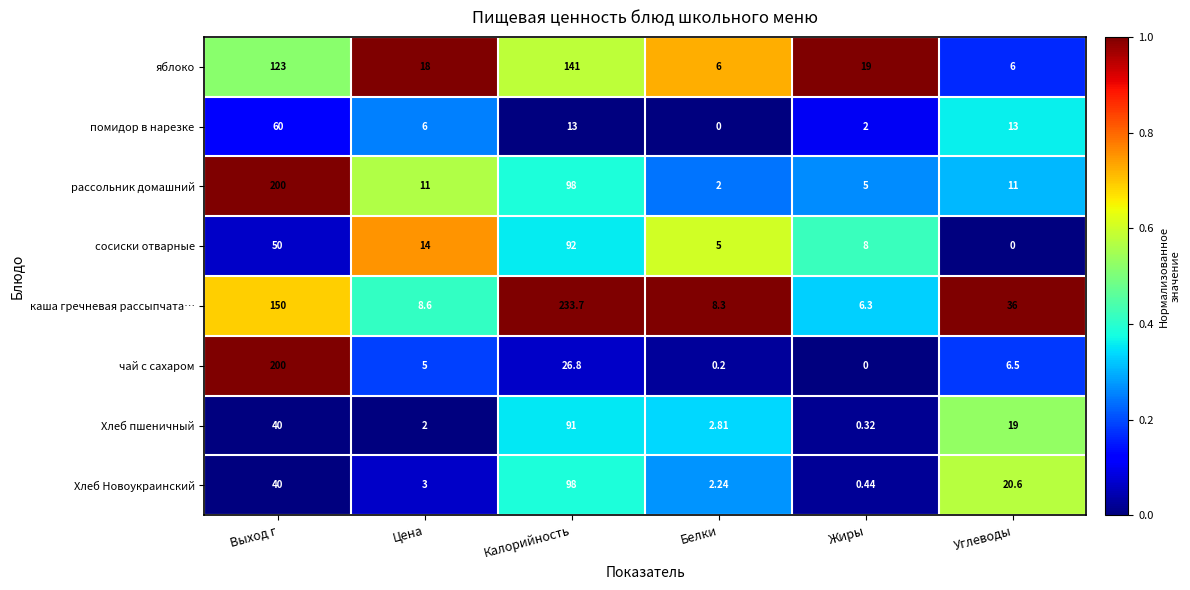

Which series has the widest spread of values?

каша гречневая рассыпчата…